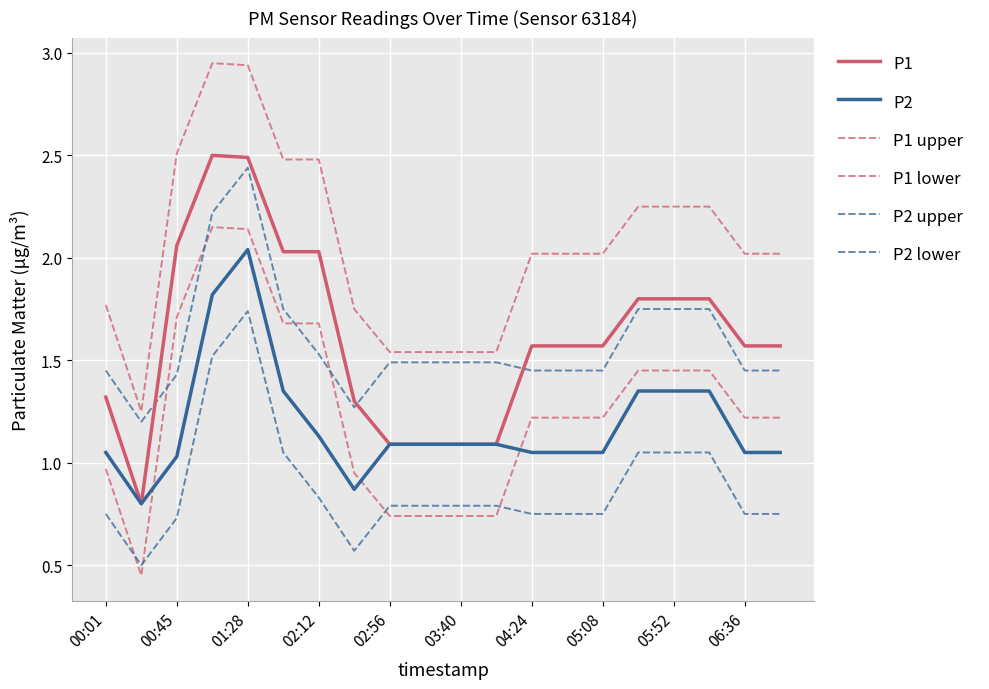

What is the difference between the maximum and minimum values in the P2 upper series?

1.2